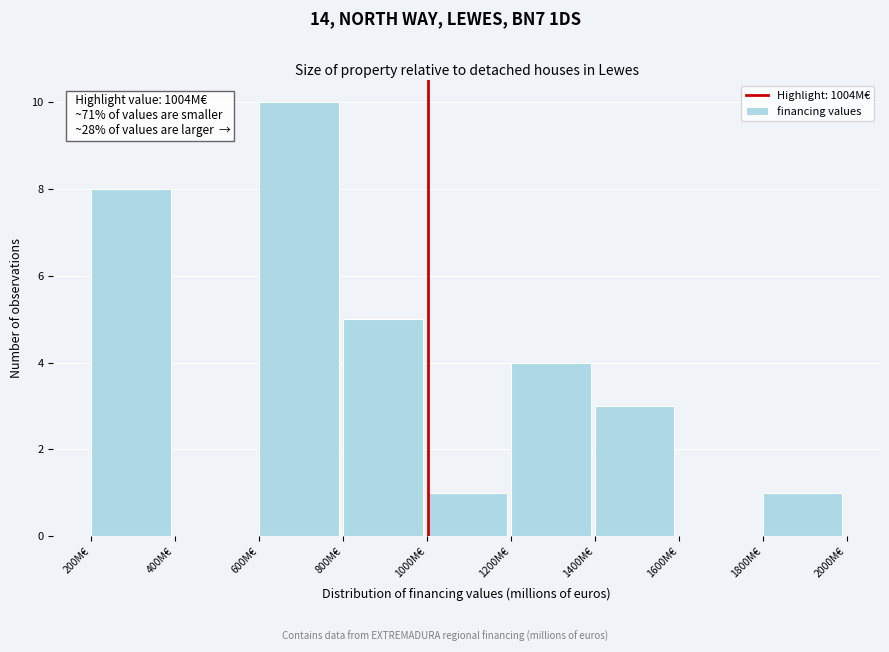

Which range on the x-axis has the tallest bar?

600 to 800